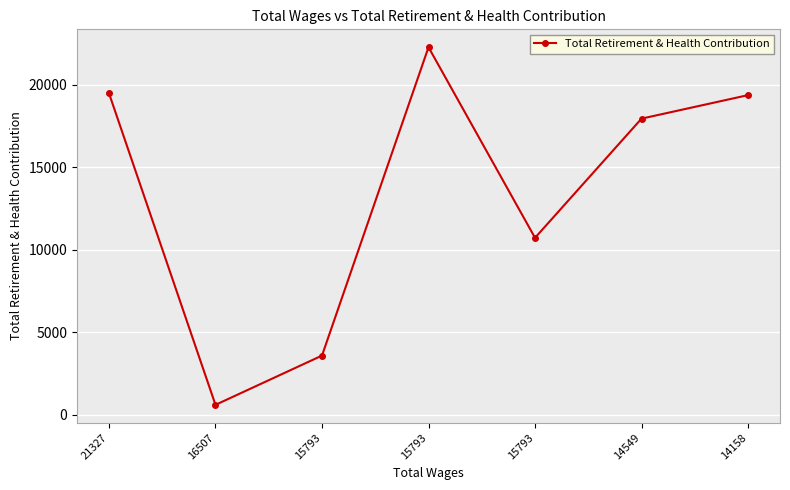

How many data points are less than 17934?

3